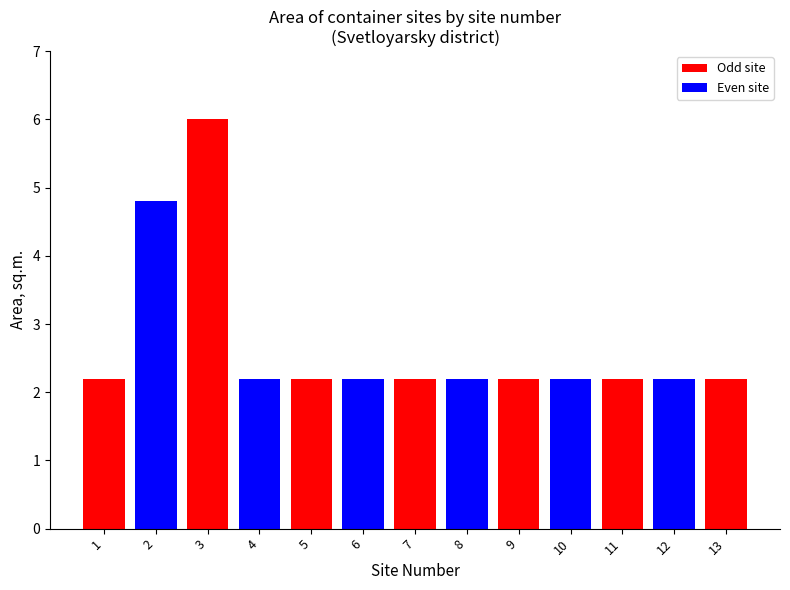

What is the minimum value shown in the chart?

2.2